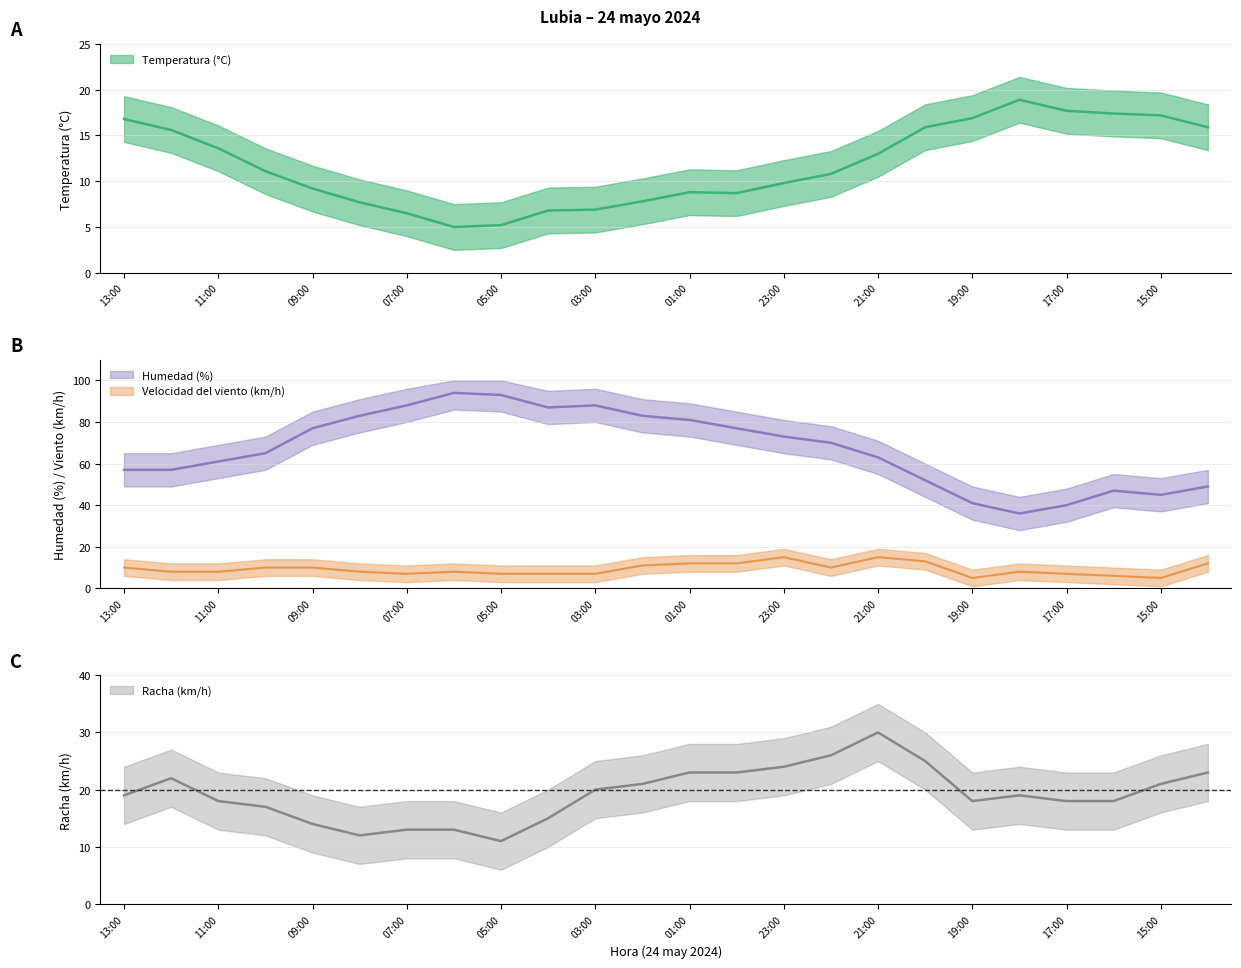

How many lines are shown in the chart?

4